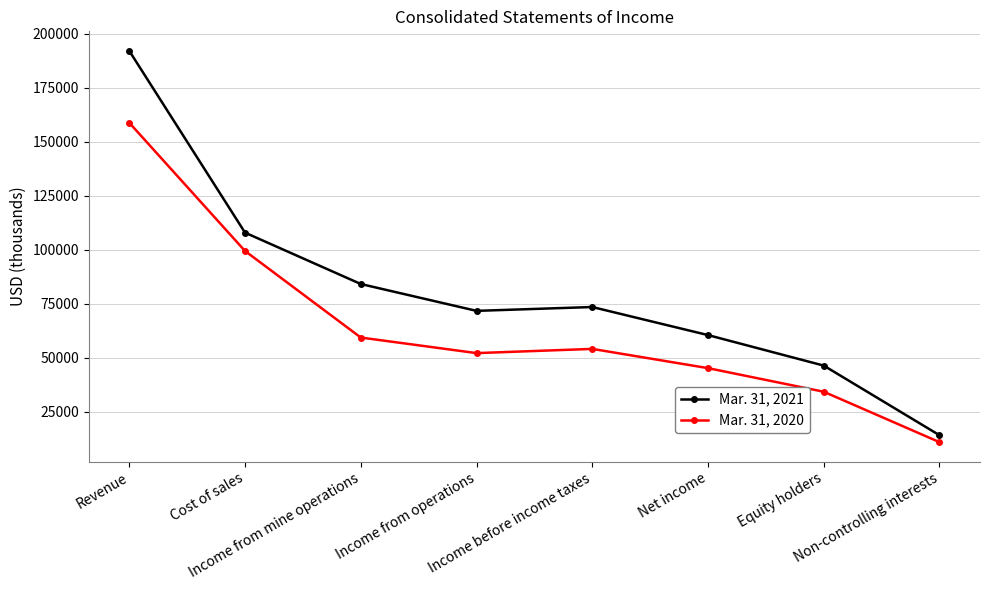

What is the label of the 7th point from the left?

Equity holders